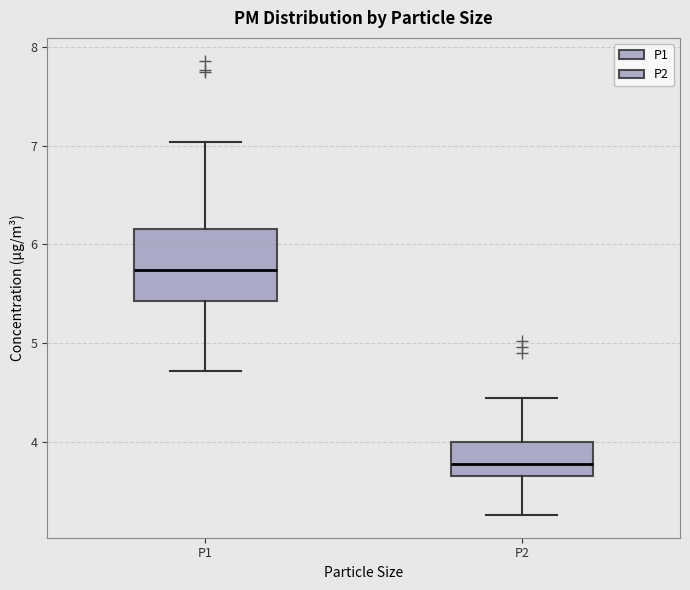

Reading left to right, transcribe this box plot: for each box, give where its median line is, the range the box spans, and where its two whiskers end, as read against the y-axis. The values are not printed on the chart, so give them approximately, as read against the axis.

P1: median 5.7, box 5.4 to 6.2, whiskers 4.7 to 7.0
P2: median 3.8, box 3.7 to 4.0, whiskers 3.3 to 4.4